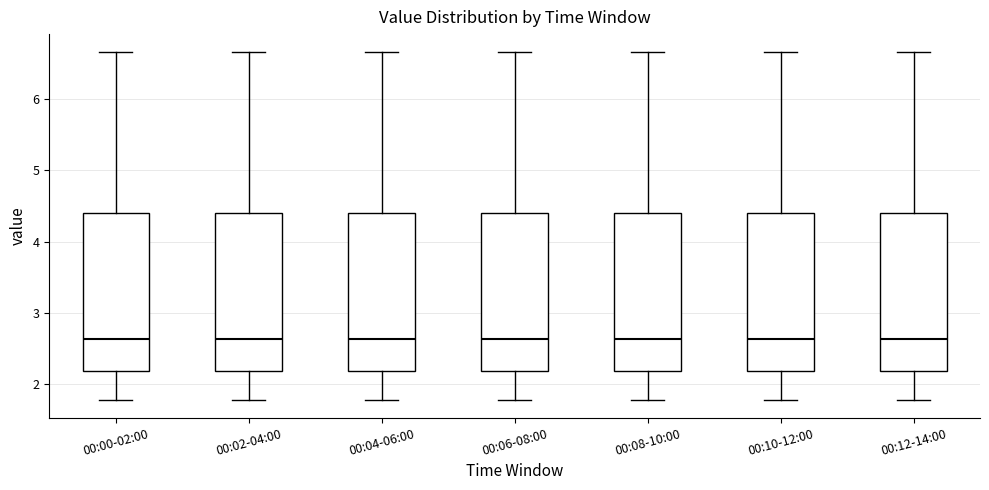

Reading left to right, transcribe this box plot: for each box, give where its median line is, the range the box spans, and where its two whiskers end, as read against the y-axis. The values are not printed on the chart, so give them approximately, as read against the axis.

00:00-02:00: median 2.6, box 2.2 to 4.4, whiskers 1.8 to 6.7
00:02-04:00: median 2.6, box 2.2 to 4.4, whiskers 1.8 to 6.7
00:04-06:00: median 2.6, box 2.2 to 4.4, whiskers 1.8 to 6.7
00:06-08:00: median 2.6, box 2.2 to 4.4, whiskers 1.8 to 6.7
00:08-10:00: median 2.6, box 2.2 to 4.4, whiskers 1.8 to 6.7
00:10-12:00: median 2.6, box 2.2 to 4.4, whiskers 1.8 to 6.7
00:12-14:00: median 2.6, box 2.2 to 4.4, whiskers 1.8 to 6.7